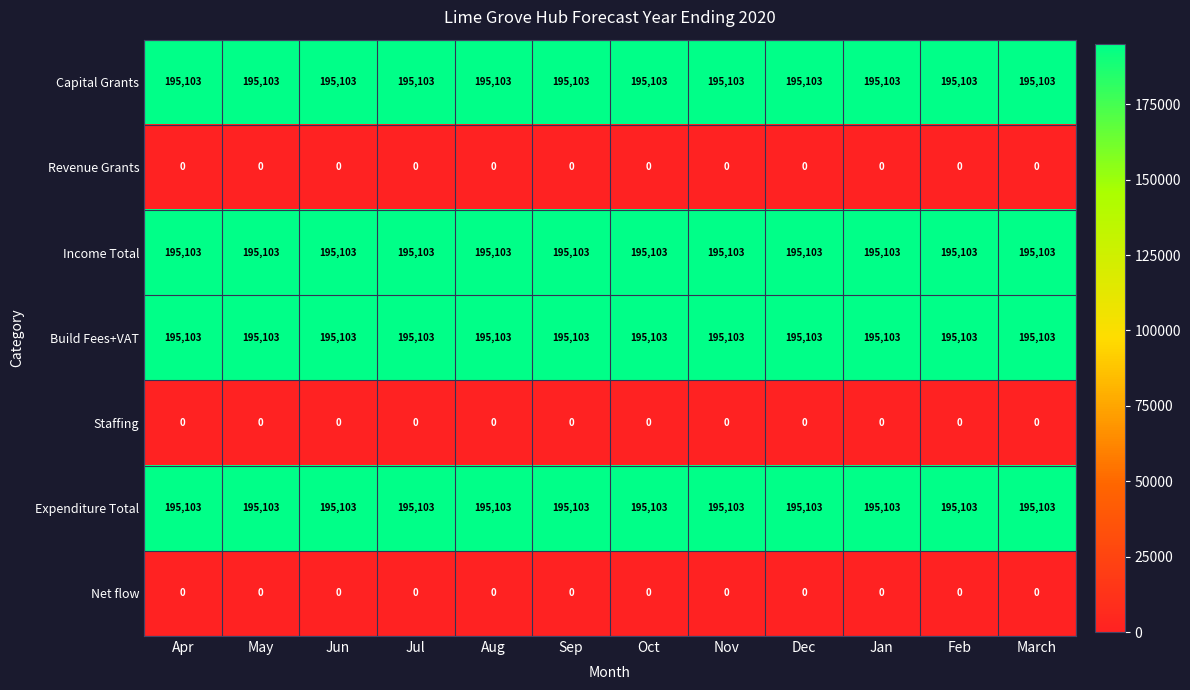

What is the difference between the highest and lowest values at Oct?

195103